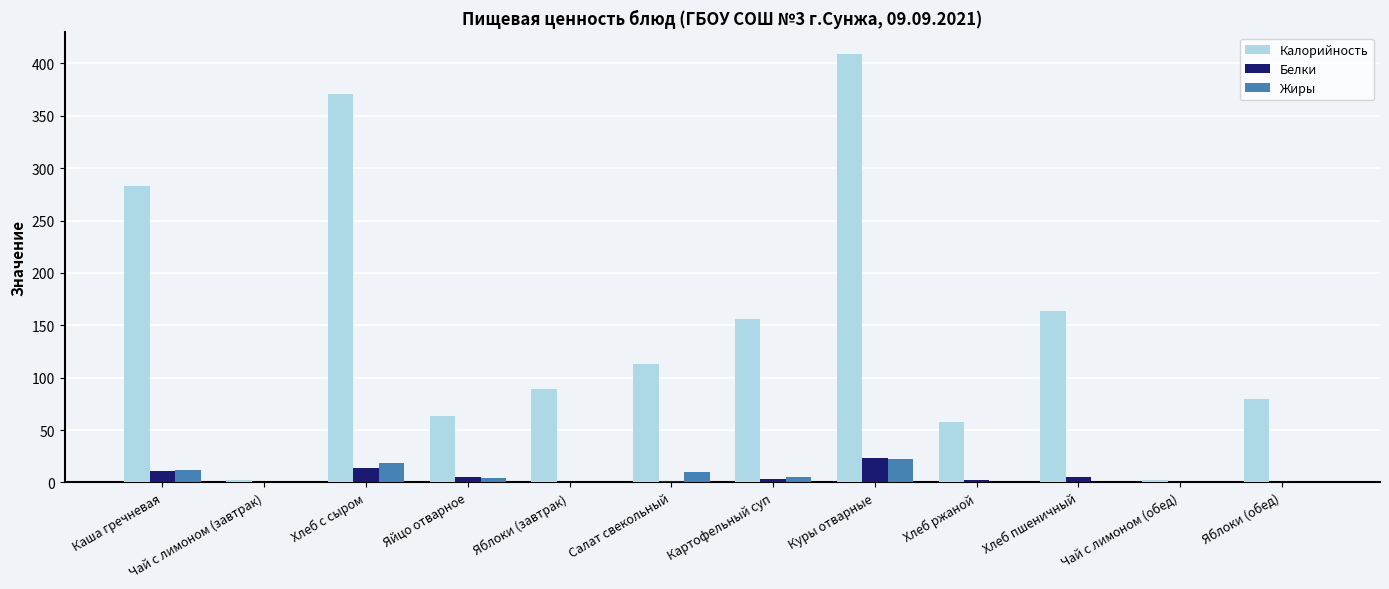

Which category has the highest value in the Калорийность series?

Куры отварные